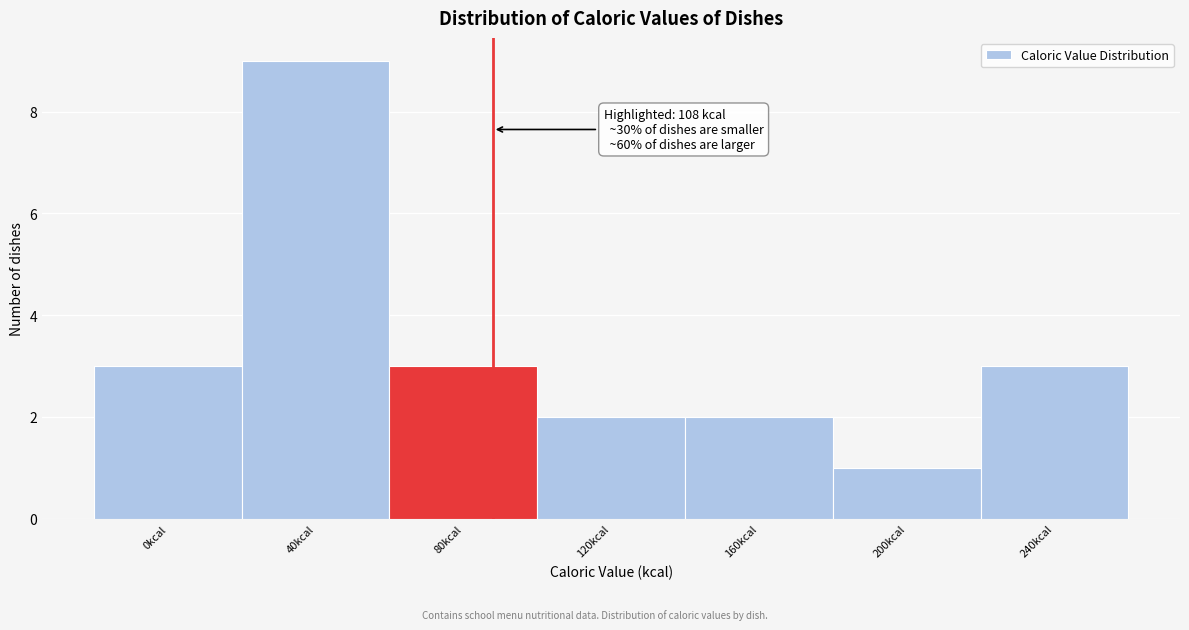

Reading right to left, list all the values displayed in this chart.

3	1	2	2	3	9	3